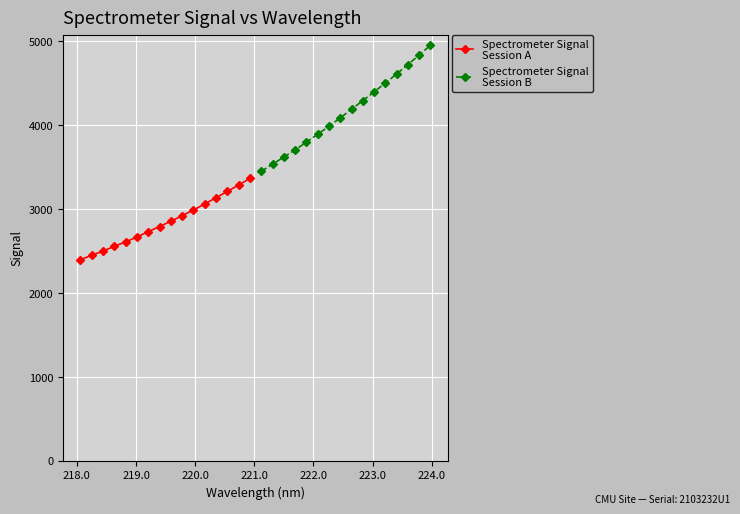

True or false: Spectrometer Signal
Session B and Spectrometer Signal
Session A intersect in this chart.

False